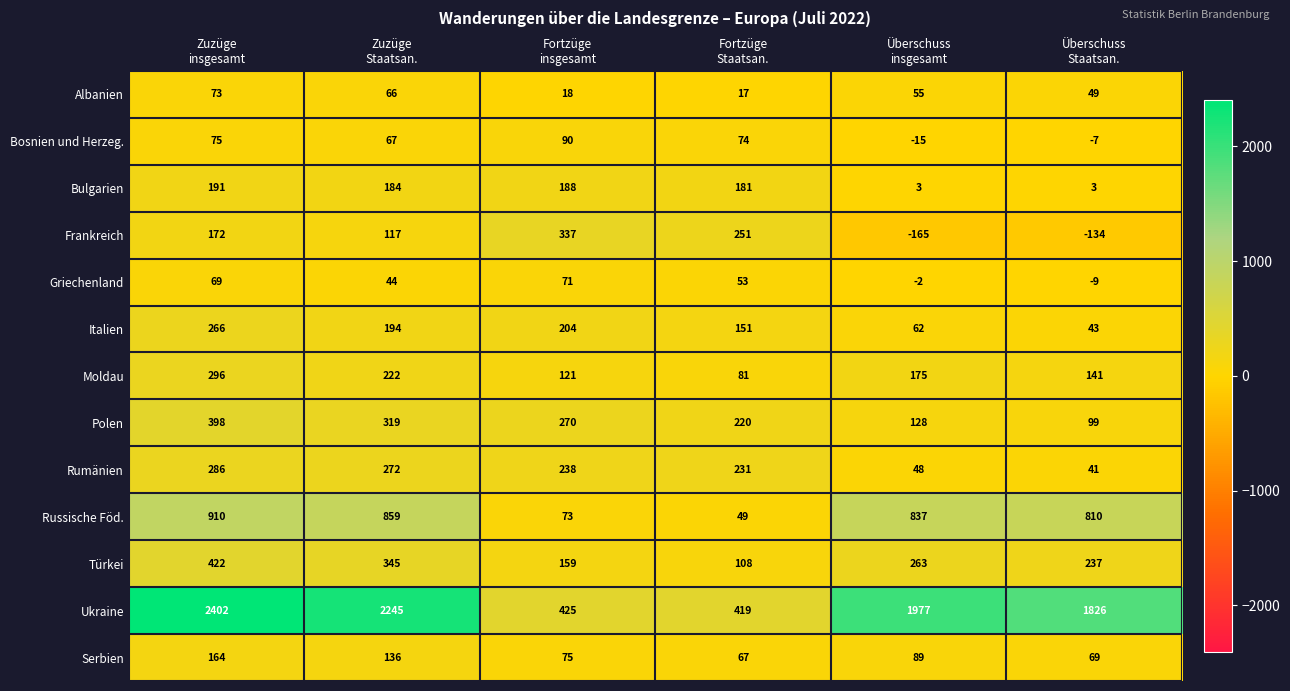

At which category is the sum across all series the highest?

Zuzüge
insgesamt